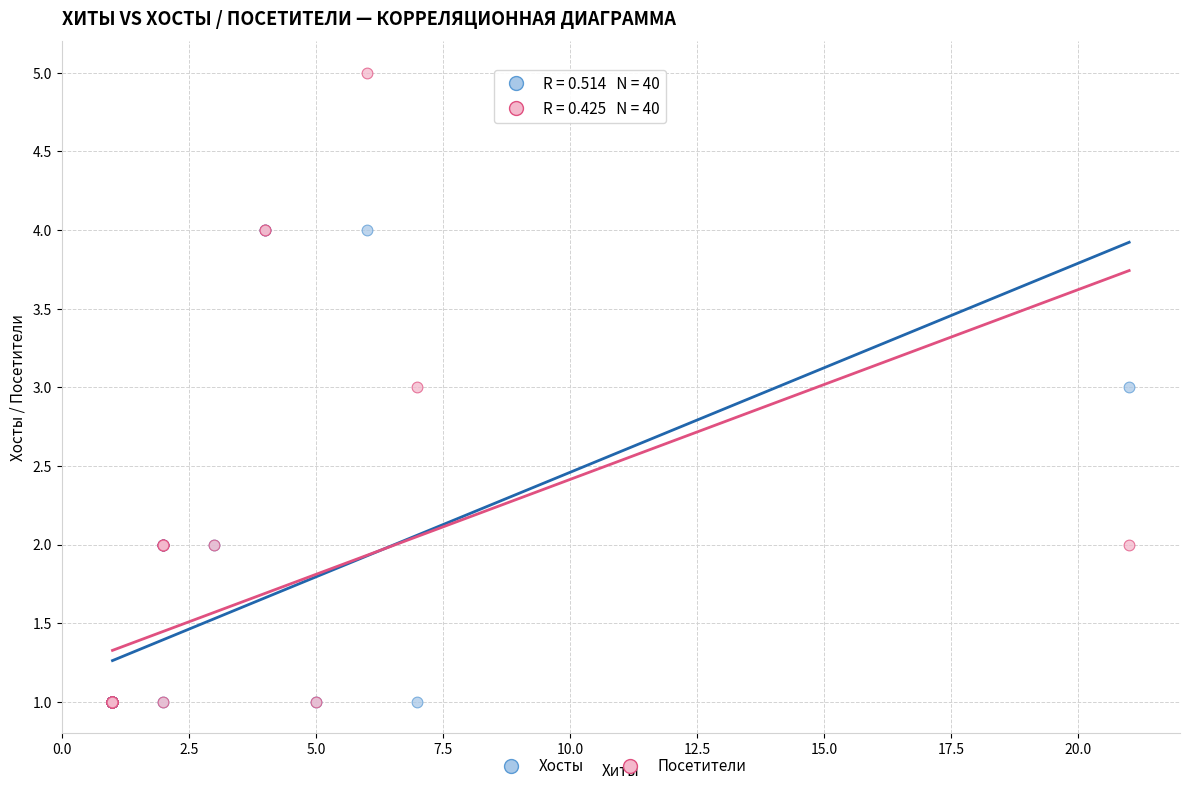

What are all the series names shown in the legend?

Хосты, Посетители